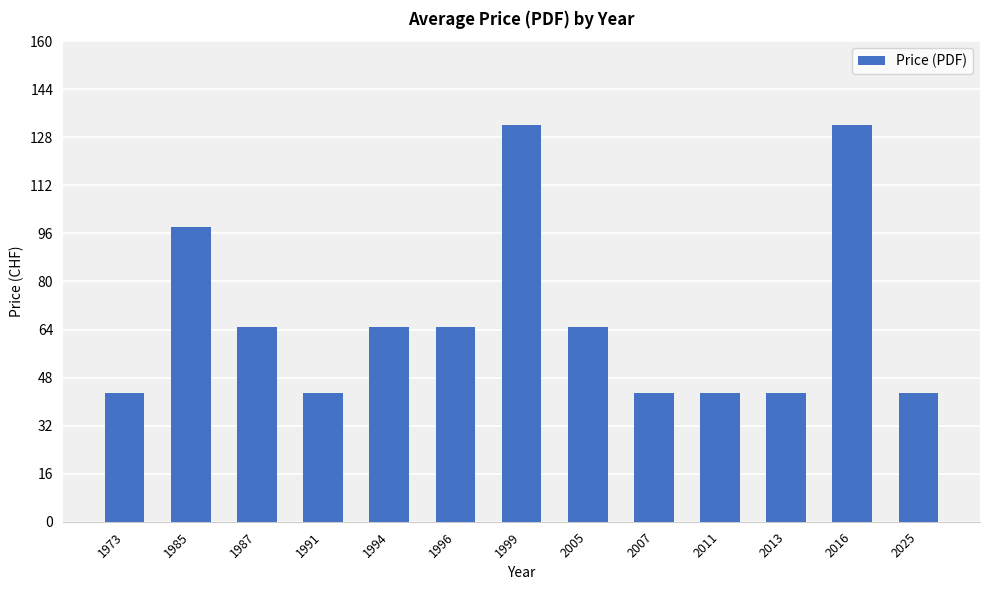

What is the difference between the maximum and minimum values?

89